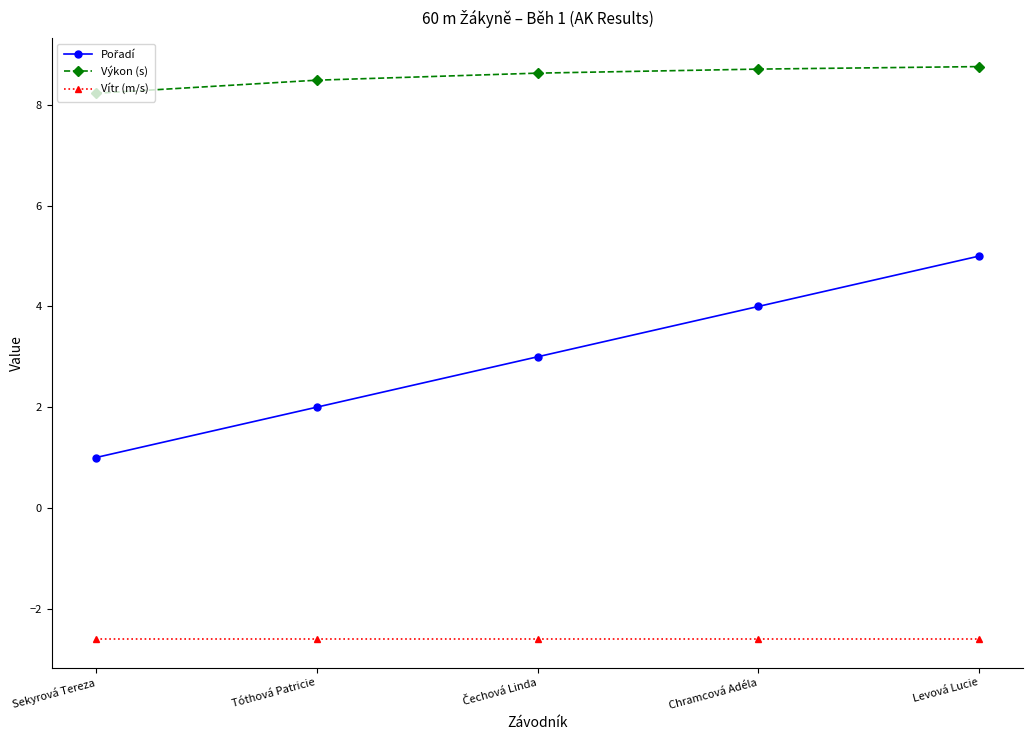

True or false: Výkon (s) and Vítr (m/s) intersect in this chart.

False